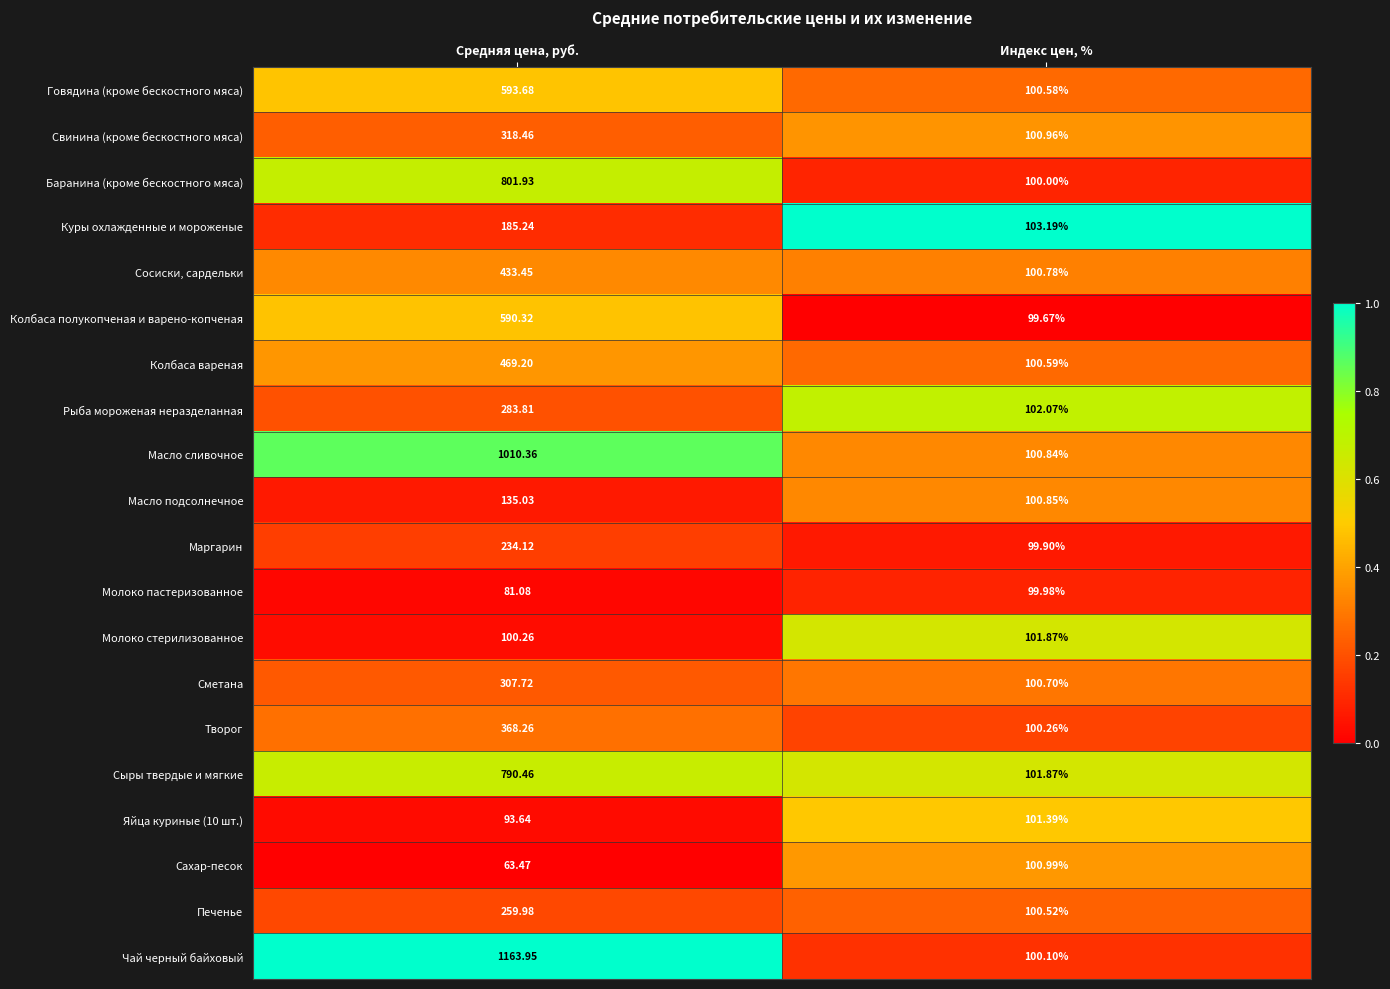

At which category does the chart reach its minimum across all series?

Средняя цена, руб.